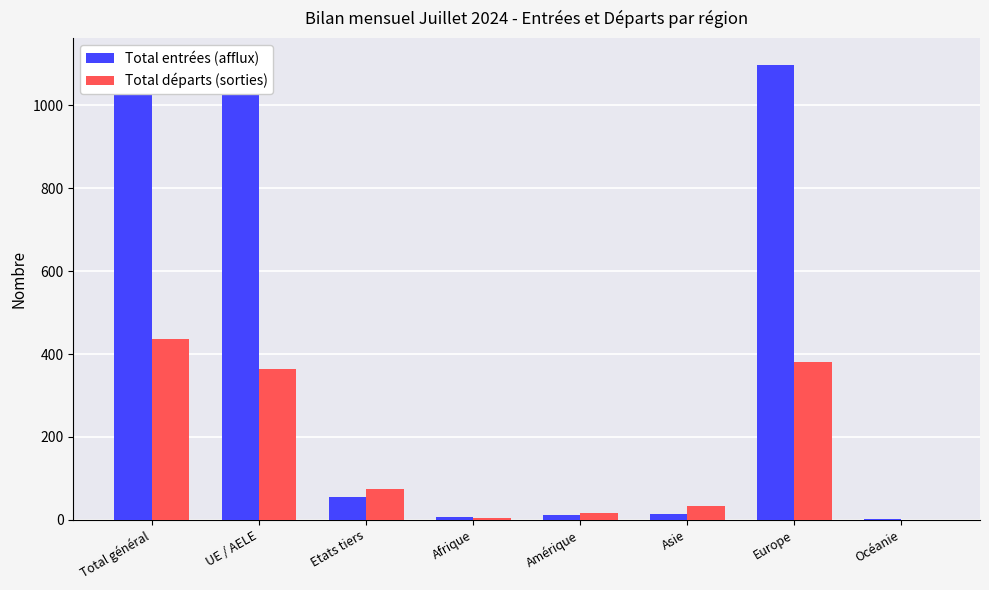

What is the label of the 5th bar from the left?

Amérique